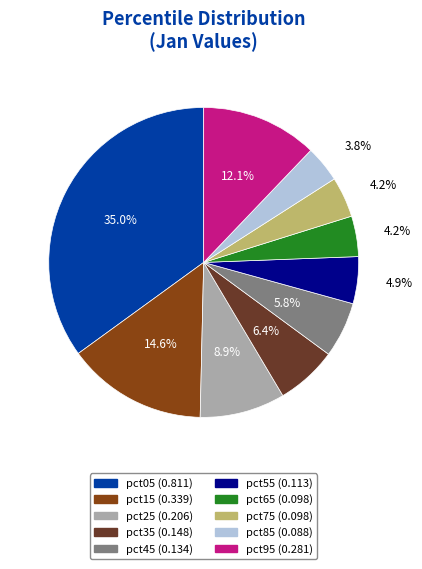

The pct45 slice represents 1% of the pie. True or false?

False